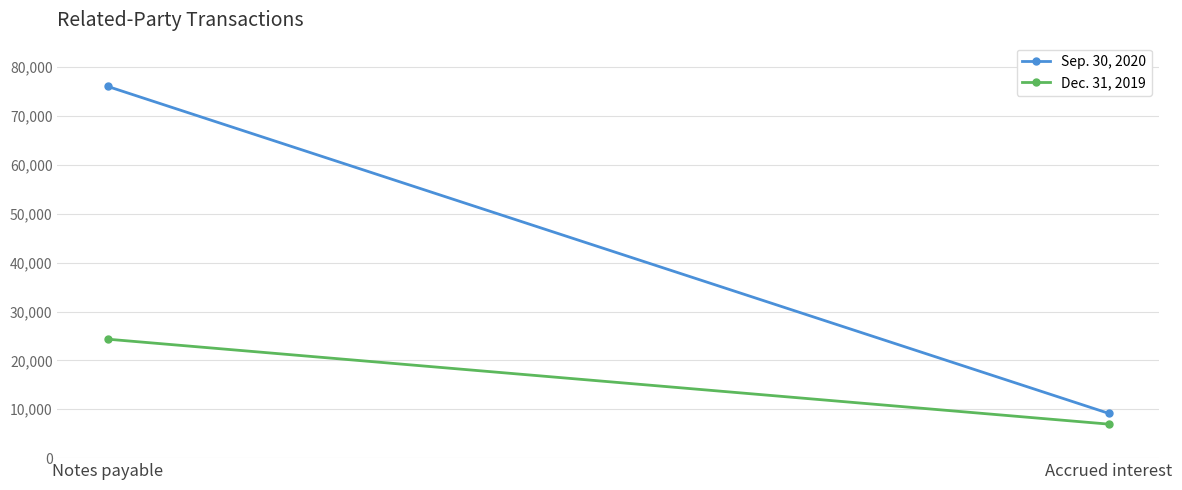

Which category has the lowest value in the Dec. 31, 2019 series?

Accrued interest